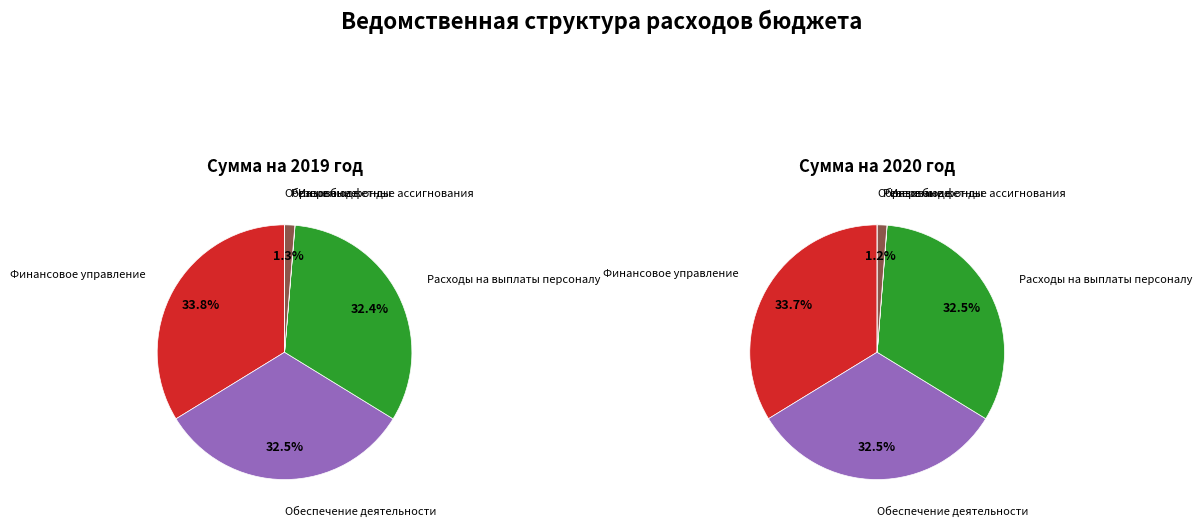

Is it true that Образование is 0% of the pie?

True